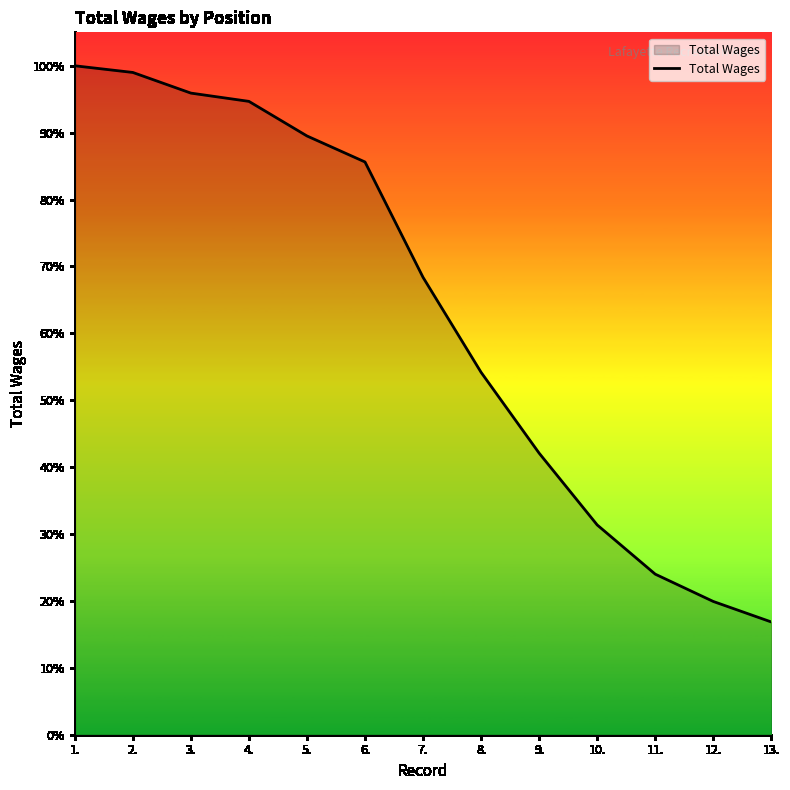

Is this an area chart (filled region under the line)?

Yes